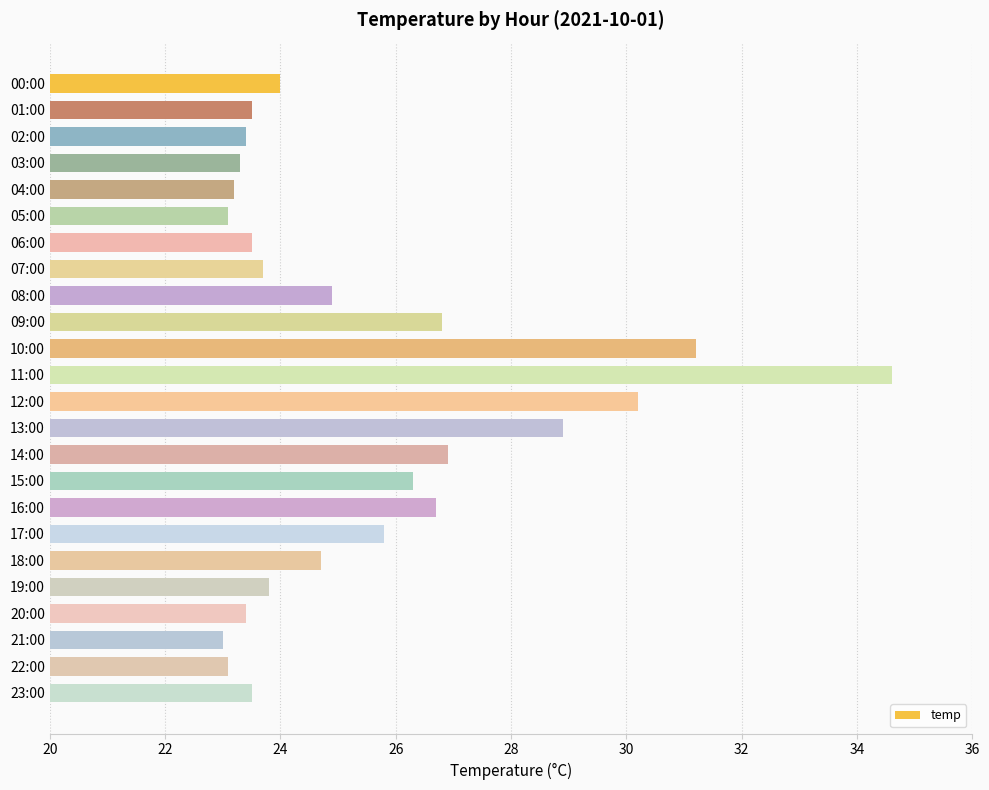

Which label corresponds to the largest value in the chart?

11:00